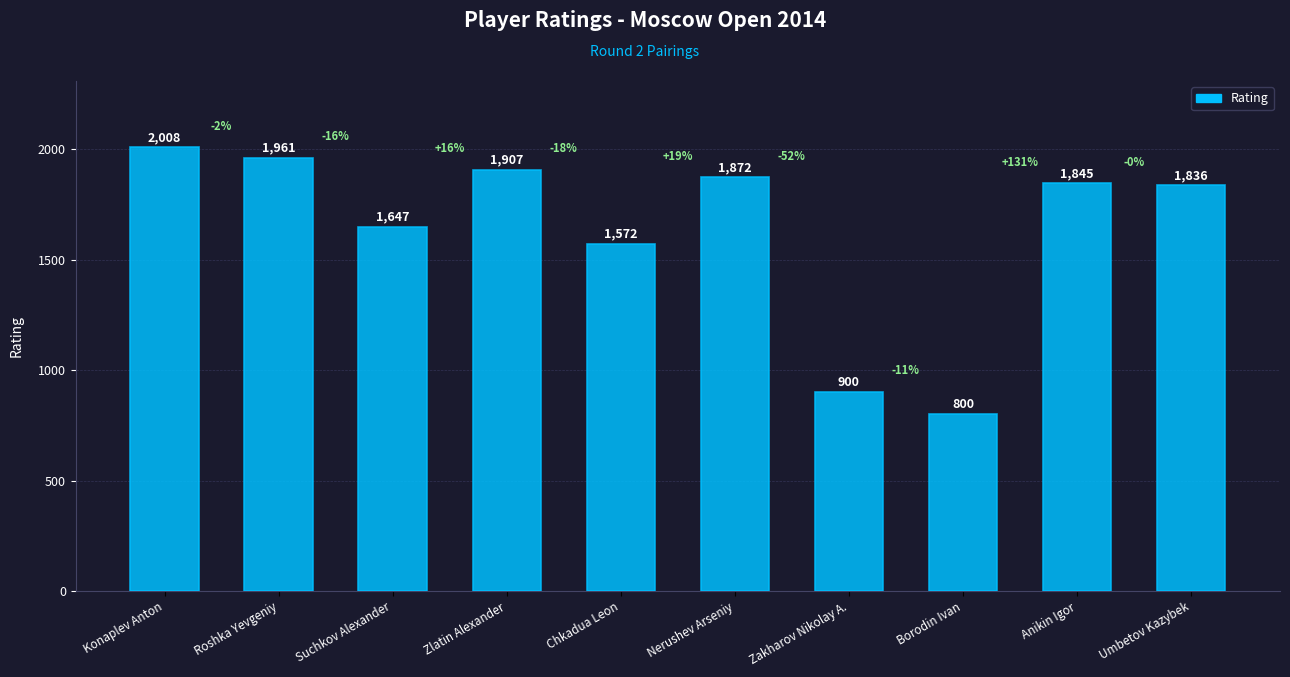

Where is the data nearest to the value 1404?

Chkadua Leon